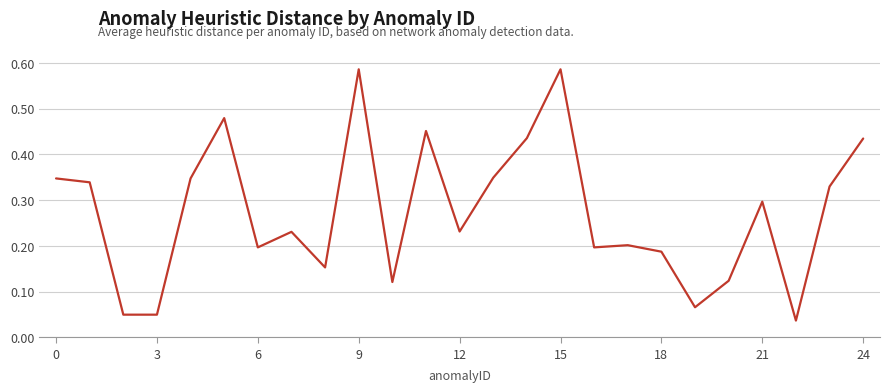

How many lines are shown in the chart?

1